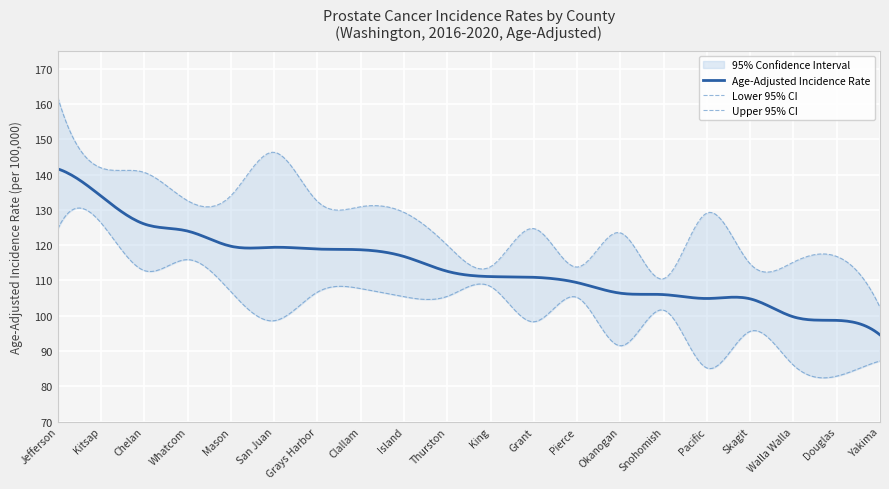

Read the Upper 95% CI value at Pacific.

129.1